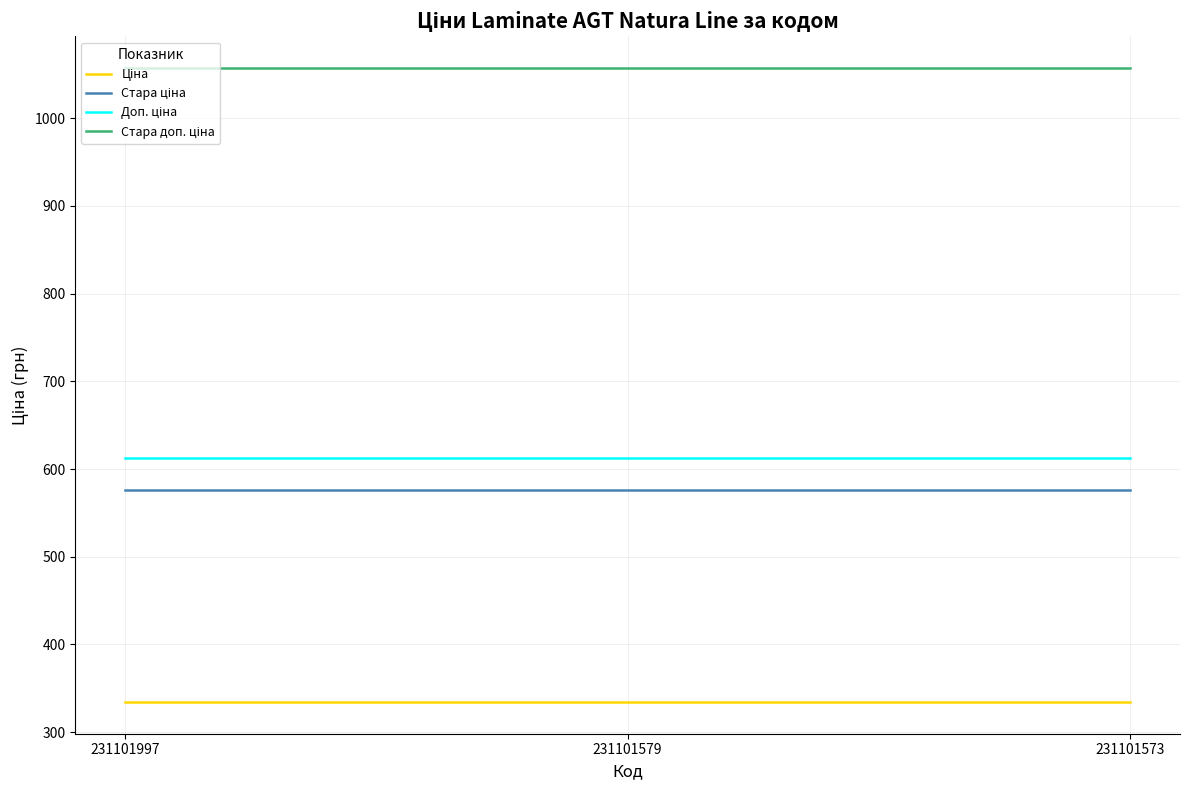

What is the total value across all series at 231101573?

2581.2